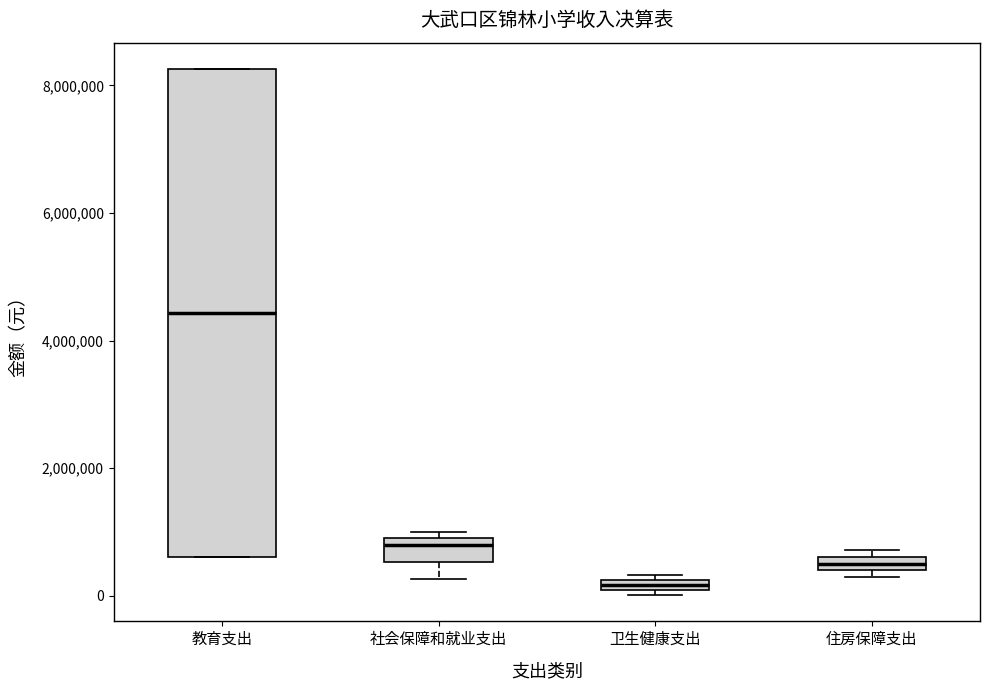

Where is the lower edge of the box for 教育支出 on the y-axis? The values are not printed on the chart, so give them approximately, as read against the axis.

600000